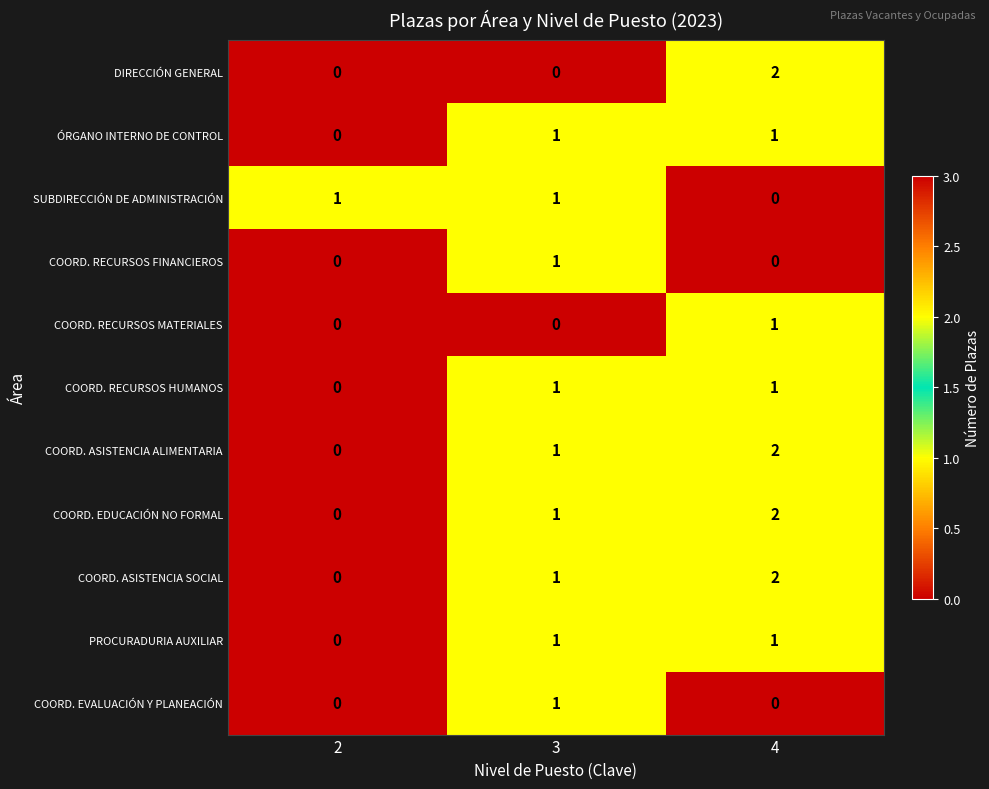

How many COORD. EVALUACIÓN Y PLANEACIÓN values are between 0 and 1?

3